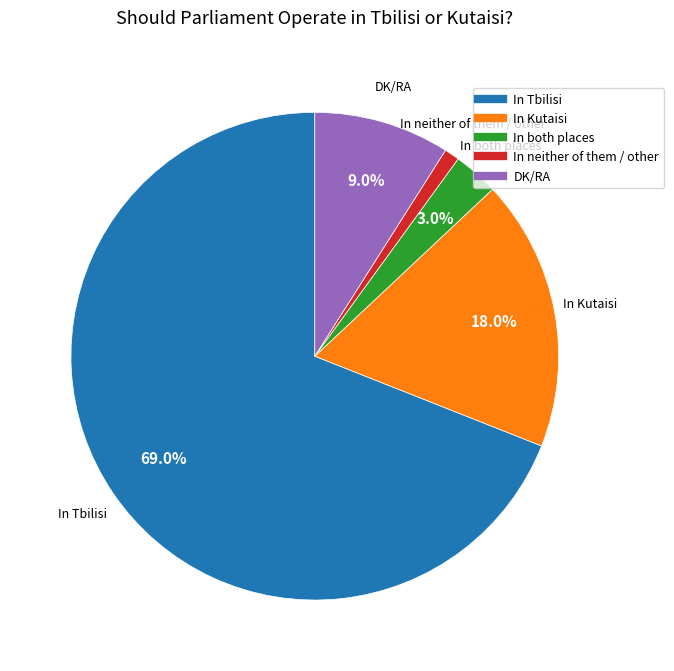

What percentage is the In Tbilisi slice, to the nearest percent?

69%